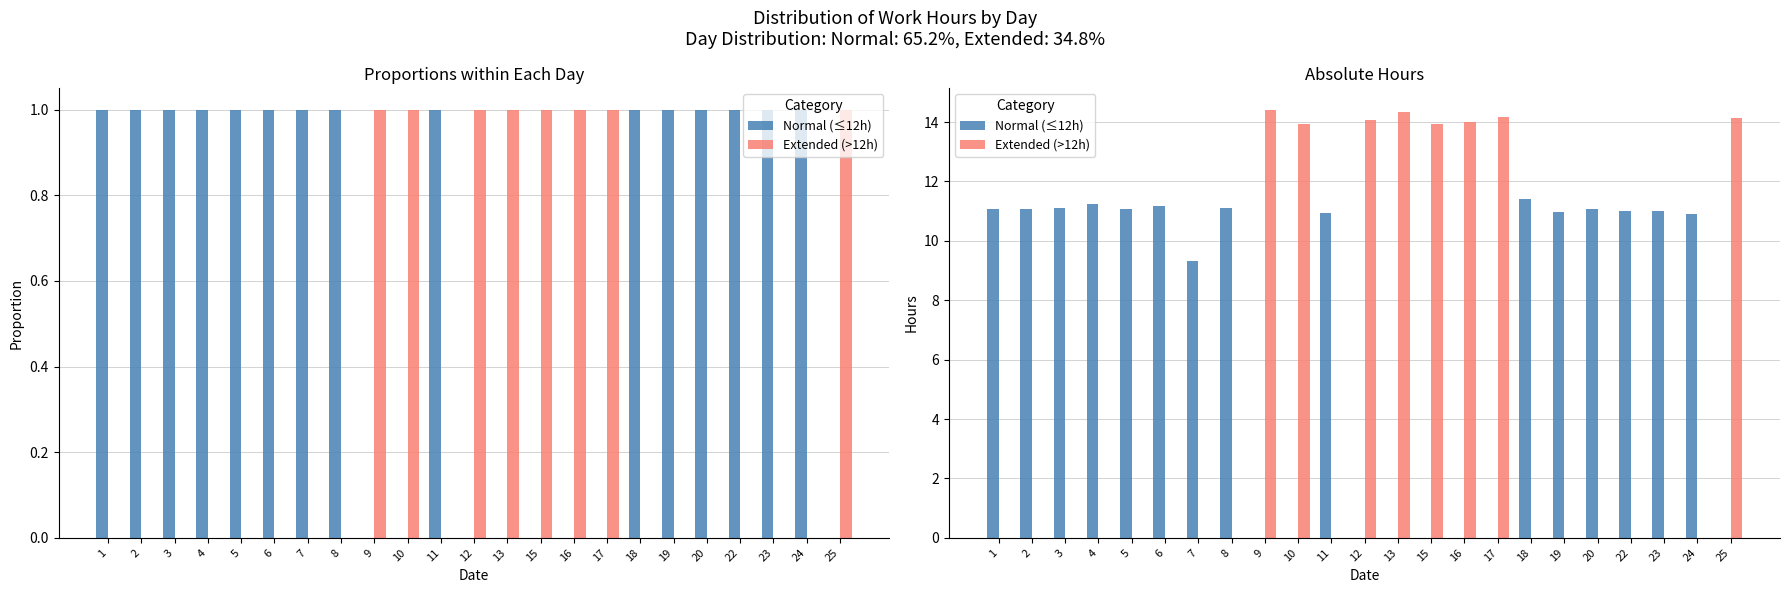

Rank the series by their average value, from highest to lowest.

Normal (≤12h), Extended (>12h)